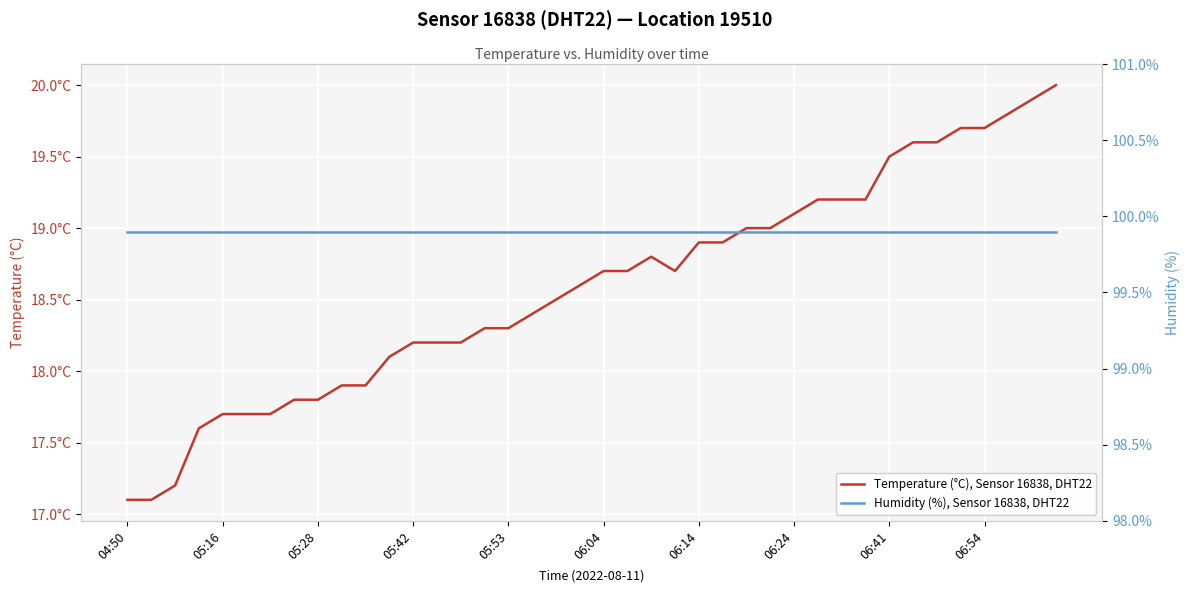

Between 21 and 34, which series saw the biggest shift?

Temperature (°C), Sensor 16838, DHT22